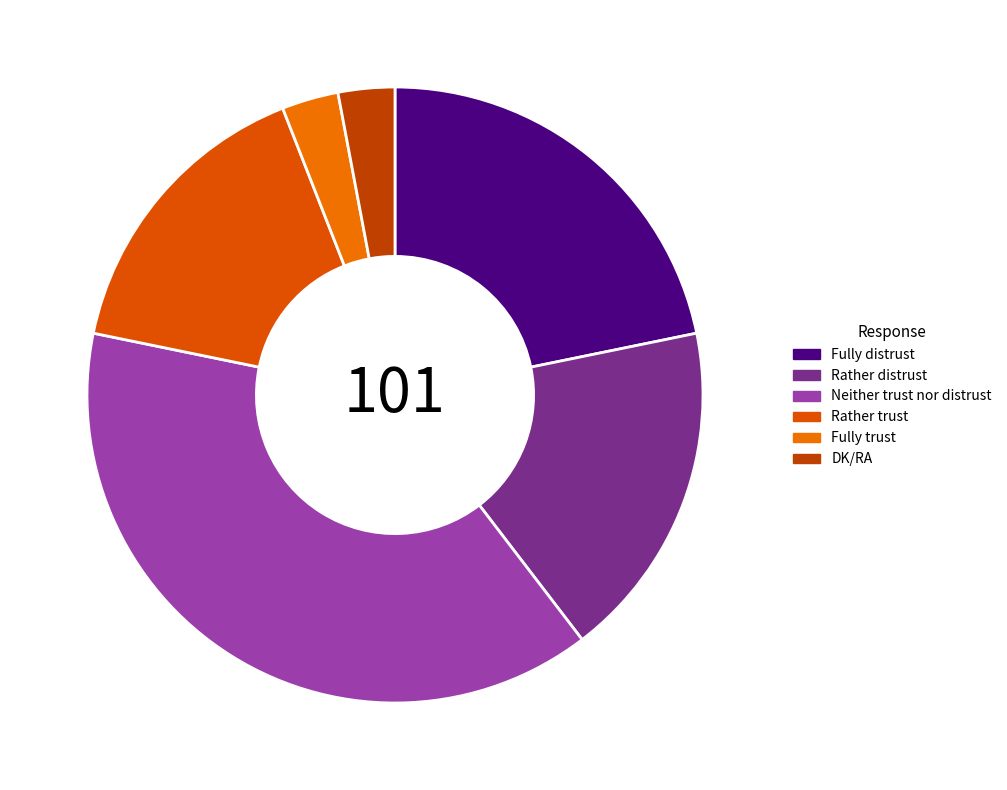

To the nearest percent, what is the difference between the largest and smallest slice percentages?

36%